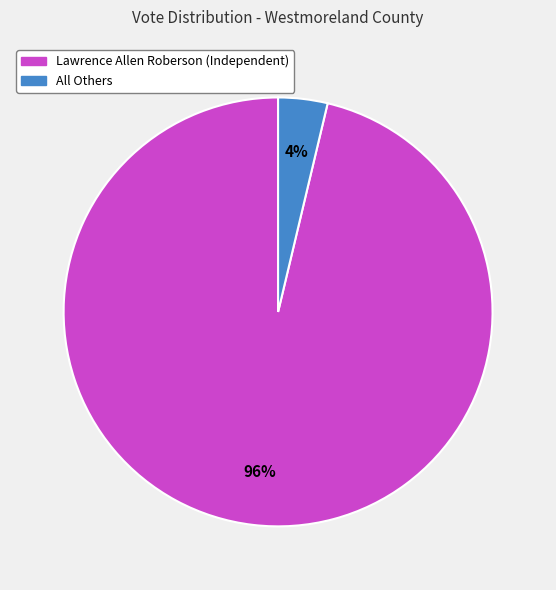

What is the smallest slice in the pie chart?

All Others